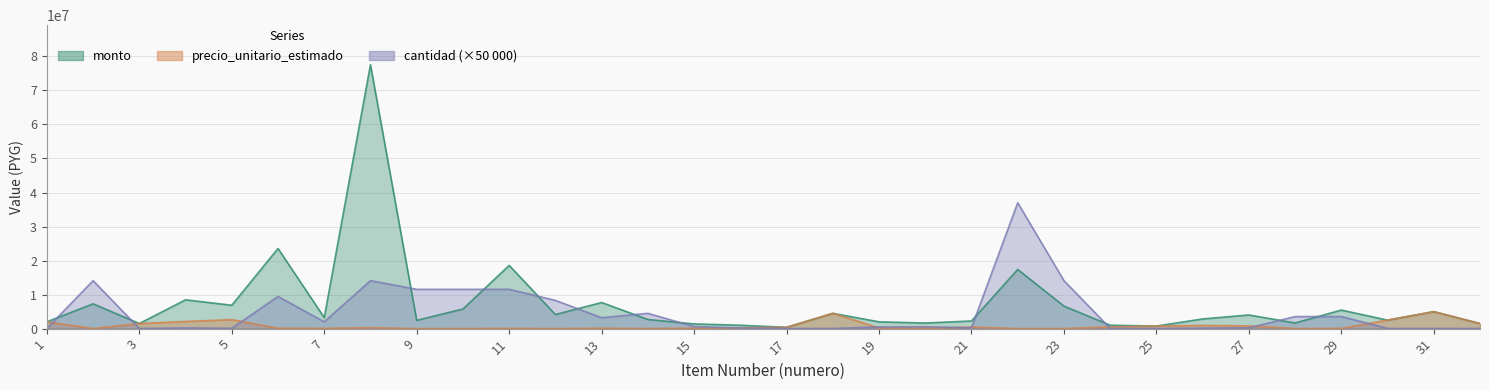

What is the lowest value of the monto series?

384000